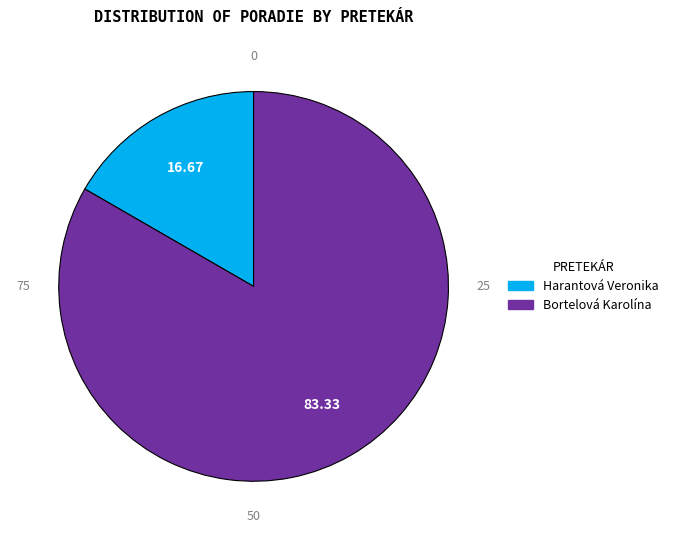

Between Bortelová Karolína and Harantová Veronika, which is larger?

Bortelová Karolína